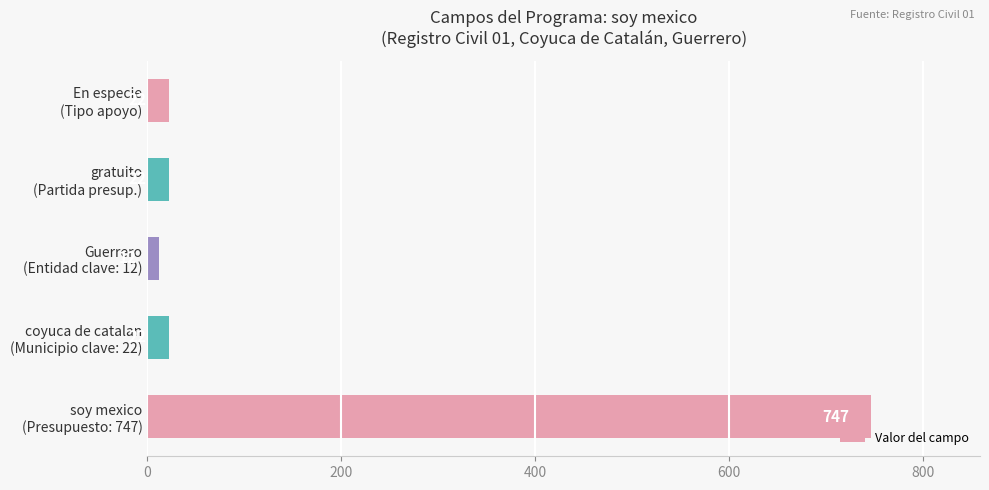

What is the sum of all values?

825